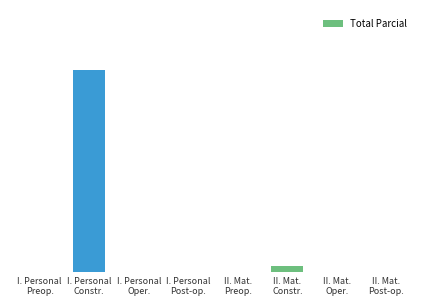

Reading right to left, what are all the values shown in this chart?

0.0	0.0	1.4	0.0	0.0	0.0	51.8	0.0